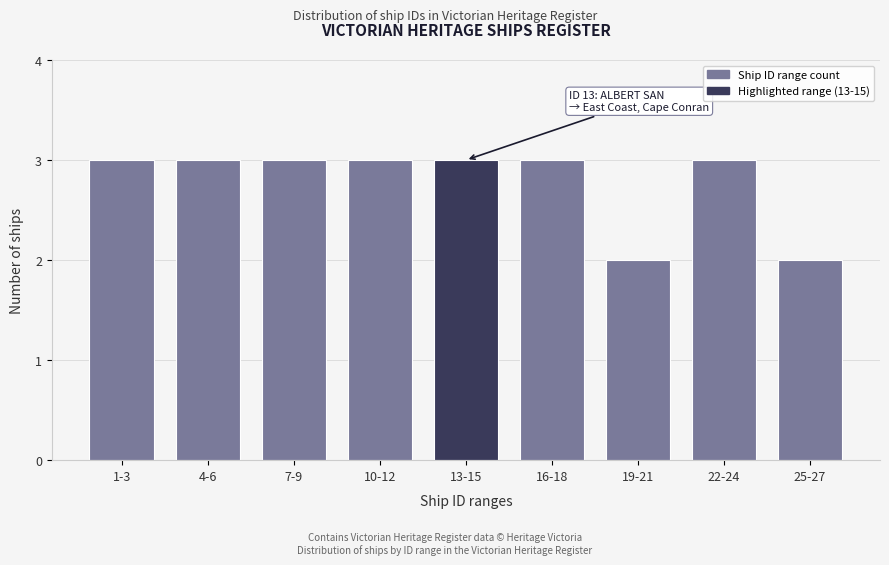

Reading left to right, what are all the values shown in this chart?

3	3	3	3	3	3	2	3	2